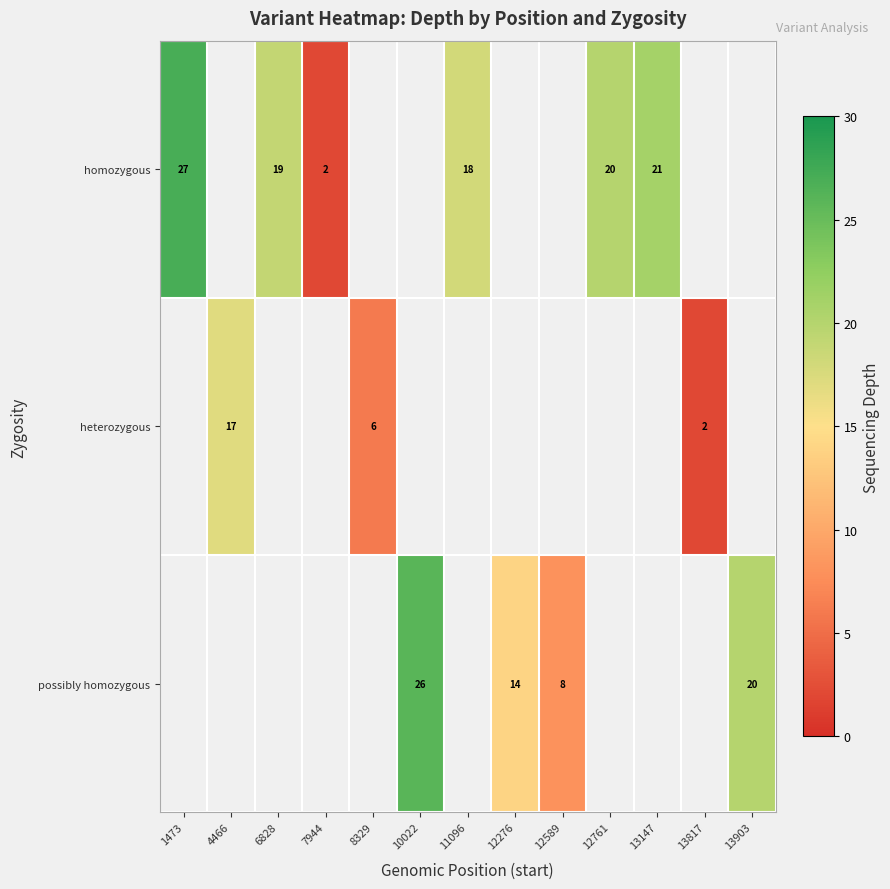

What is the sum of the homozygous values at 7944 and 1473?

29